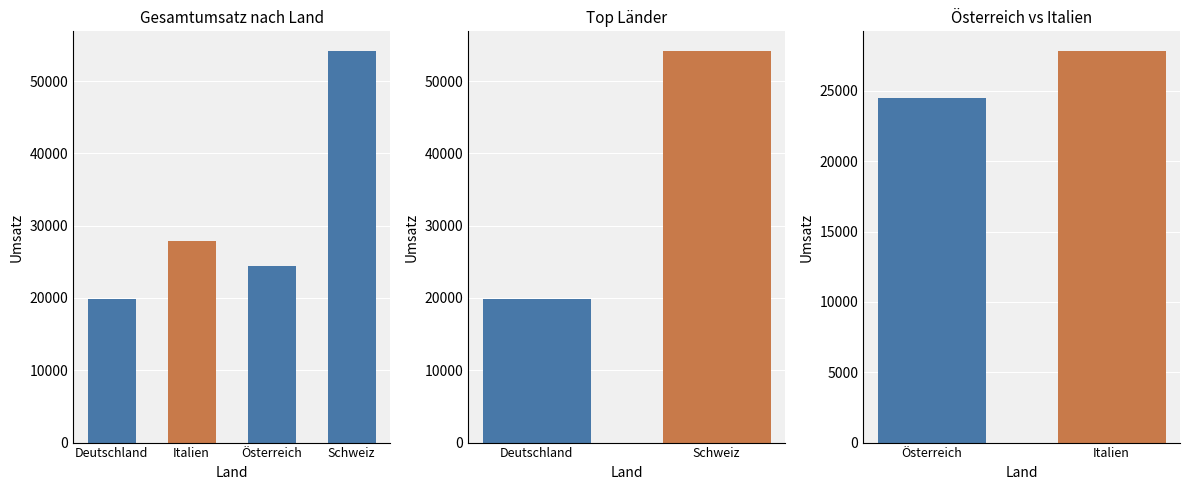

Which label corresponds to the smallest value in the chart?

Österreich